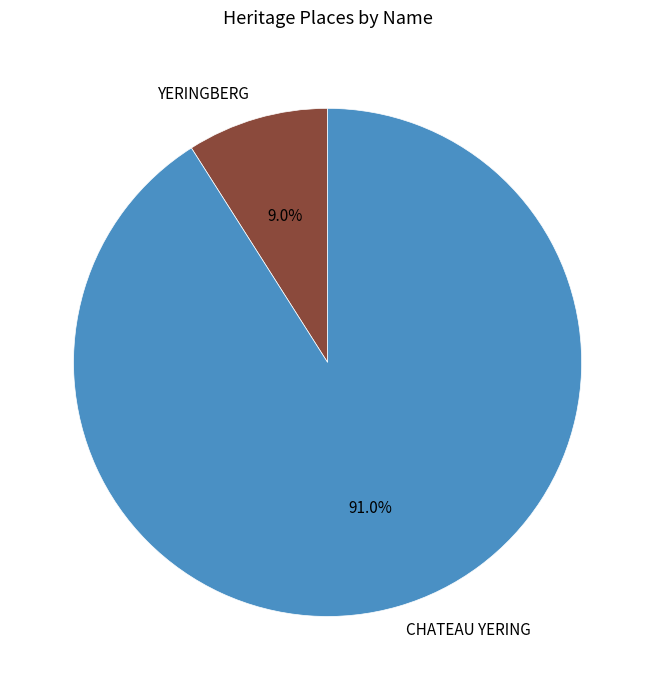

Combined, what portion of the pie is CHATEAU YERING and YERINGBERG?

100.0%